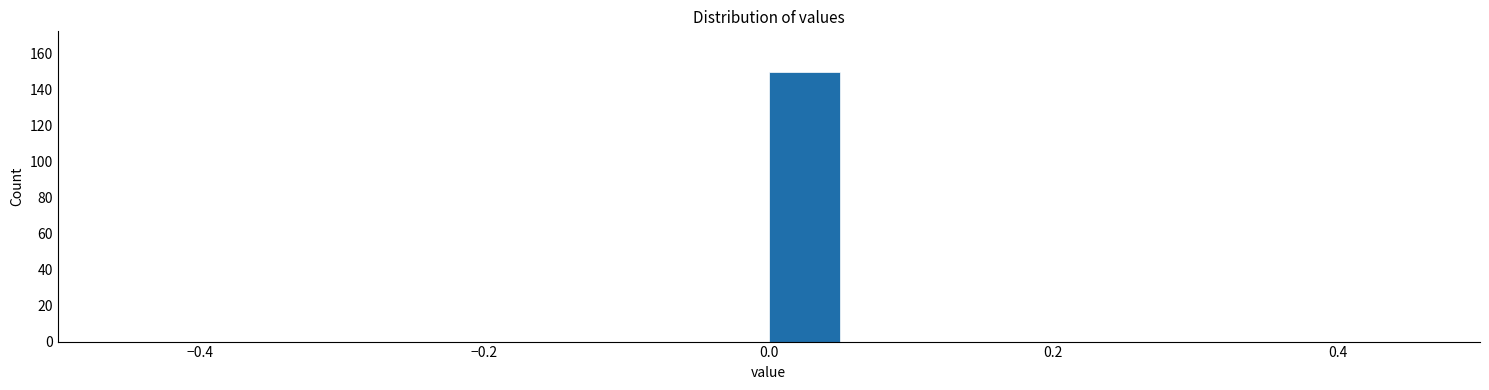

Around what value on the x-axis is the tallest bar? Give the approximate position of its centre, as read against the axis.

0.02